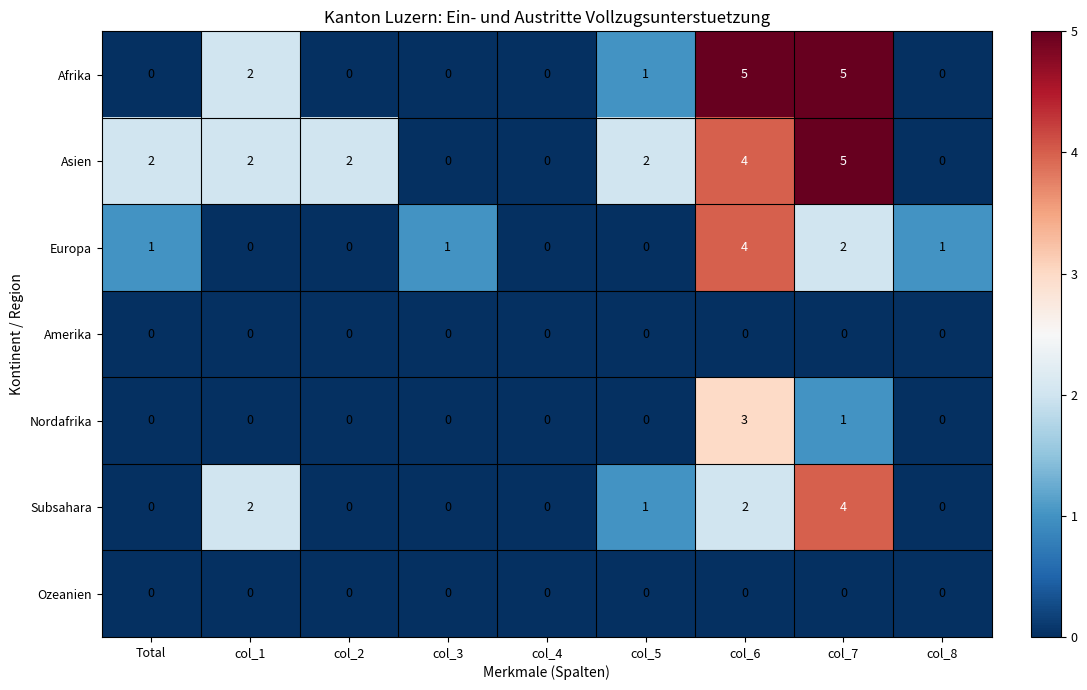

Which series has the largest total across all categories?

Asien